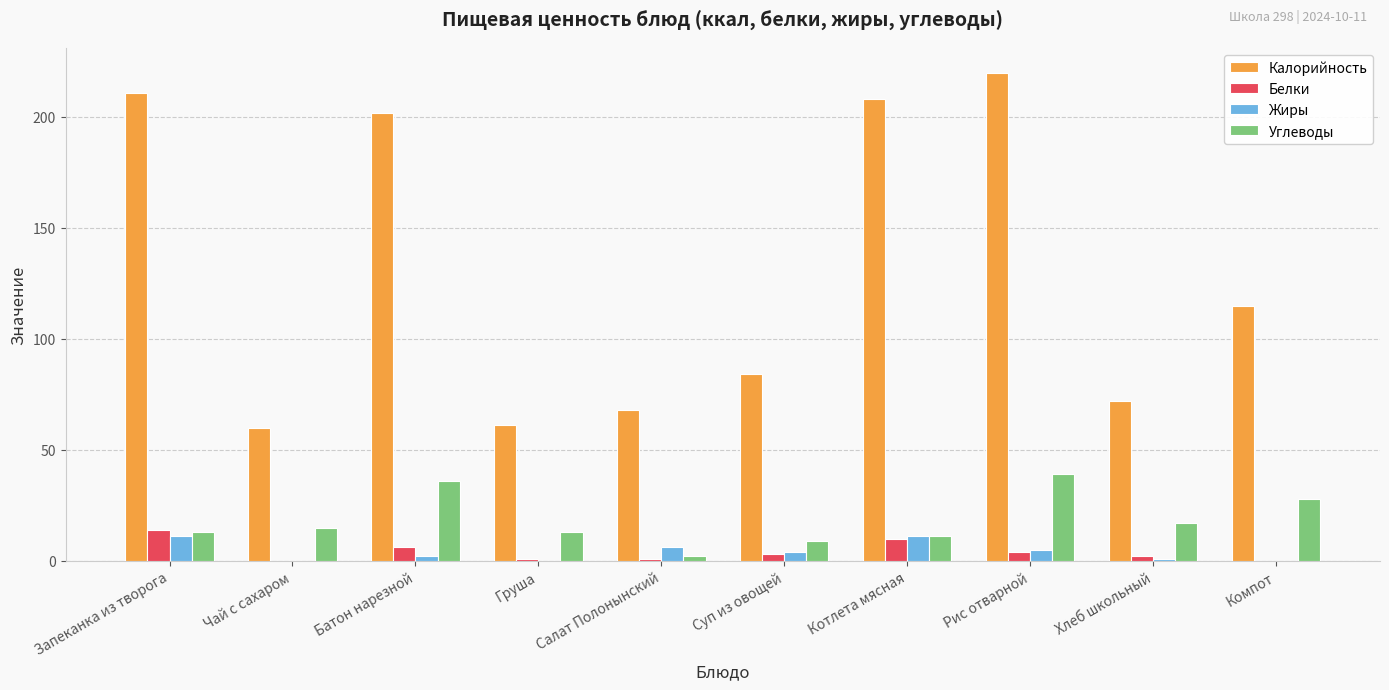

Is it true that Белки equals 0 at Компот?

True